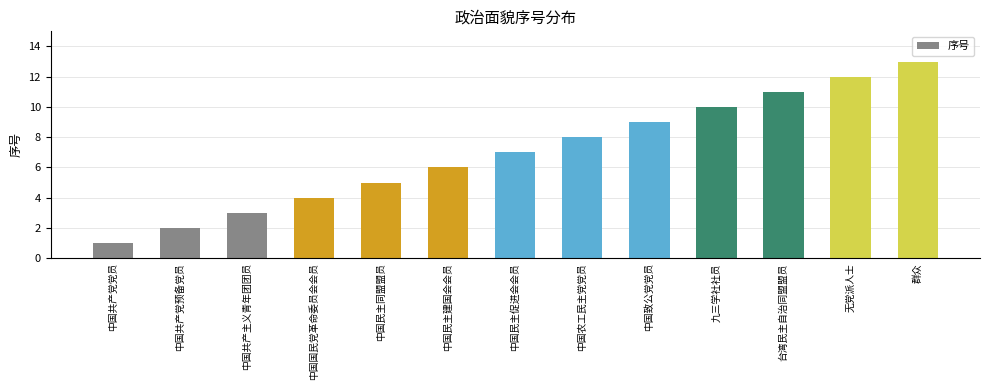

How many categories are shown in the chart?

13